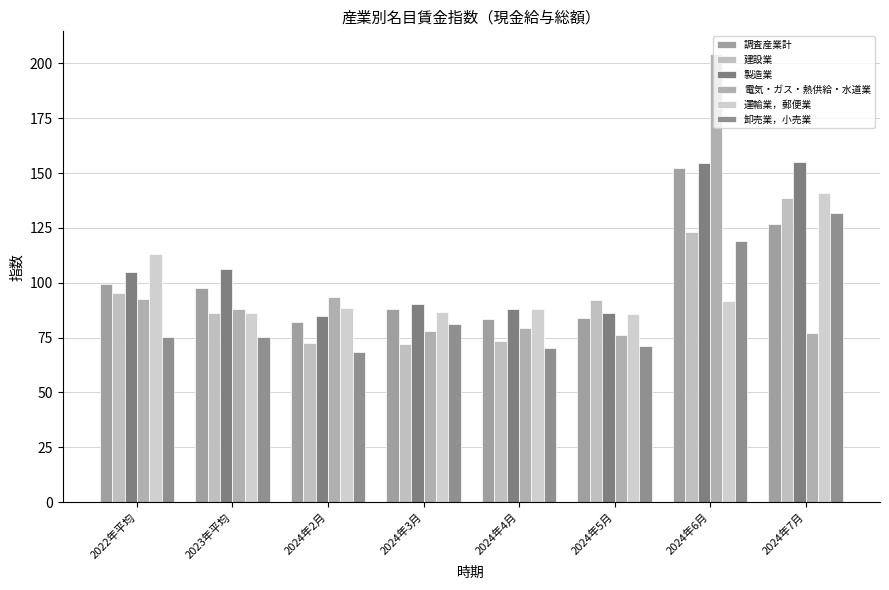

Does the chart contain any negative values?

No